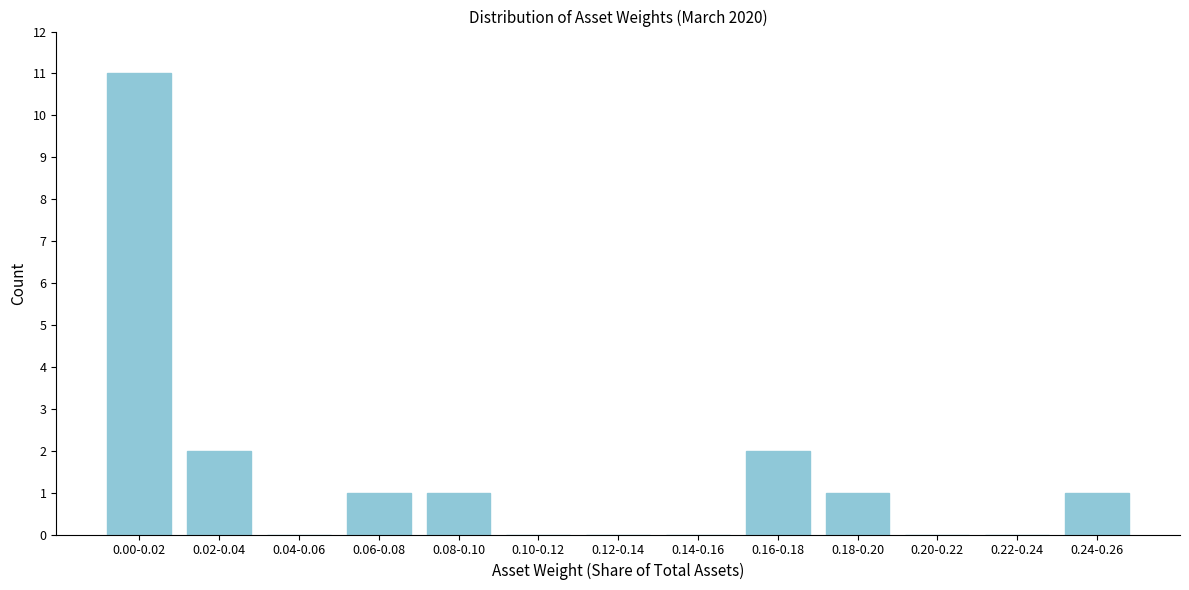

Reading left to right, extract all data points from this chart.

0.00-0.02=11	0.02-0.04=2	0.04-0.06=0	0.06-0.08=1	0.08-0.10=1	0.10-0.12=0	0.12-0.14=0	0.14-0.16=0	0.16-0.18=2	0.18-0.20=1	0.20-0.22=0	0.22-0.24=0	0.24-0.26=1